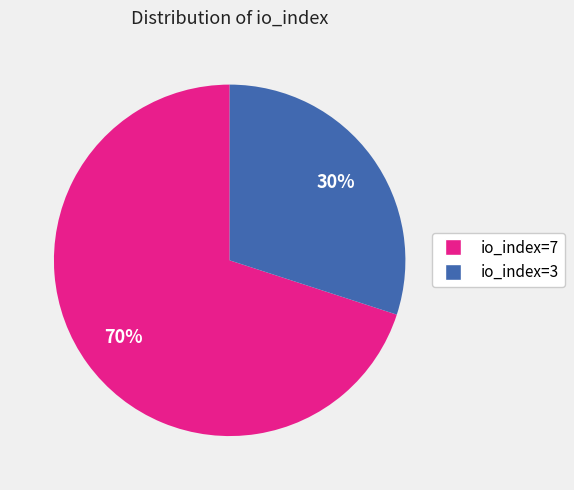

To the nearest percent, what is the difference between the largest and smallest slice percentages?

40%